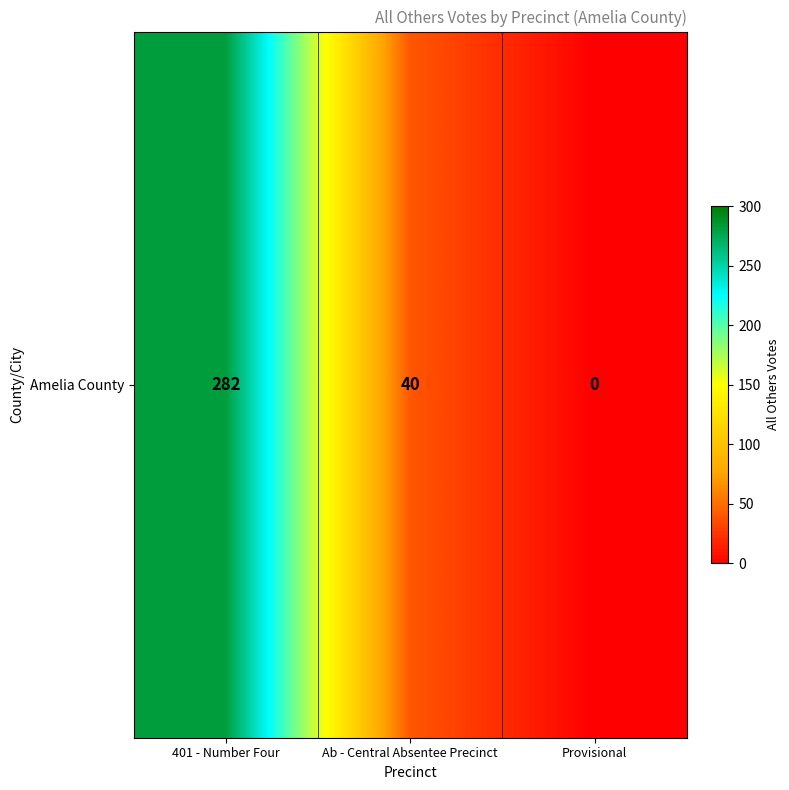

What is the difference between the values at Ab - Central Absentee Precinct and Provisional?

40